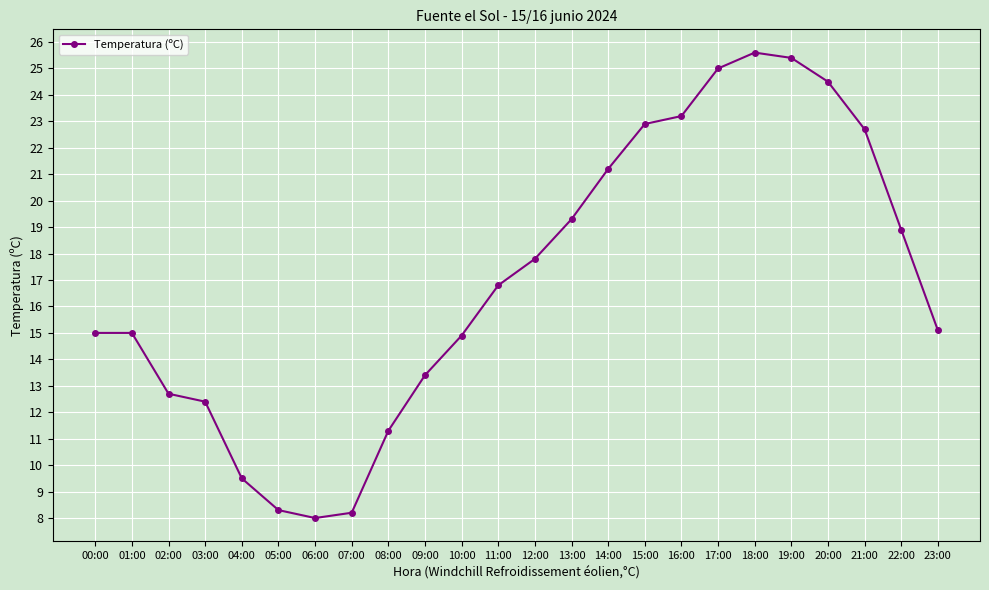

How many points are lower than both their immediate neighbors (excluding endpoints)?

1